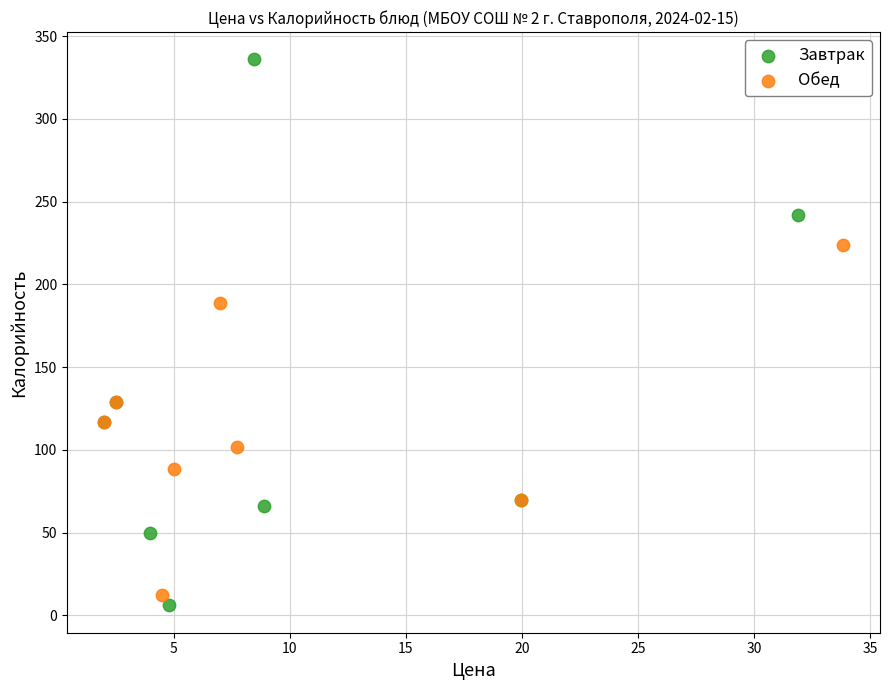

Which series reaches the maximum Y coordinate?

Завтрак